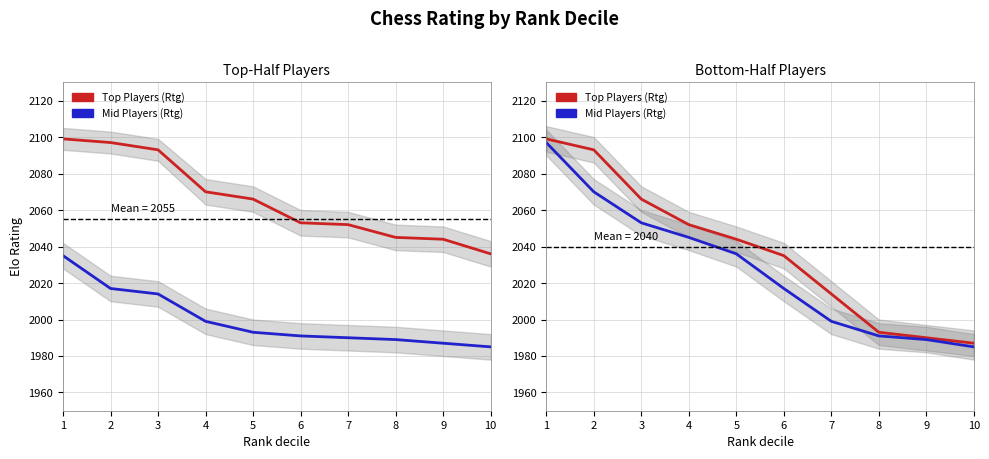

What is the total value across all series at 3?

4119